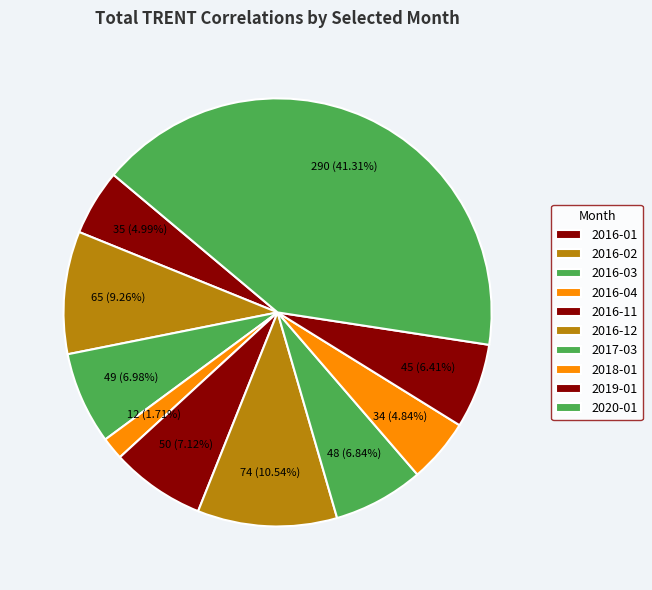

Rank the categories by value from highest to lowest.

2020-01, 2016-12, 2016-02, 2016-11, 2016-03, 2017-03, 2019-01, 2016-01, 2018-01, 2016-04